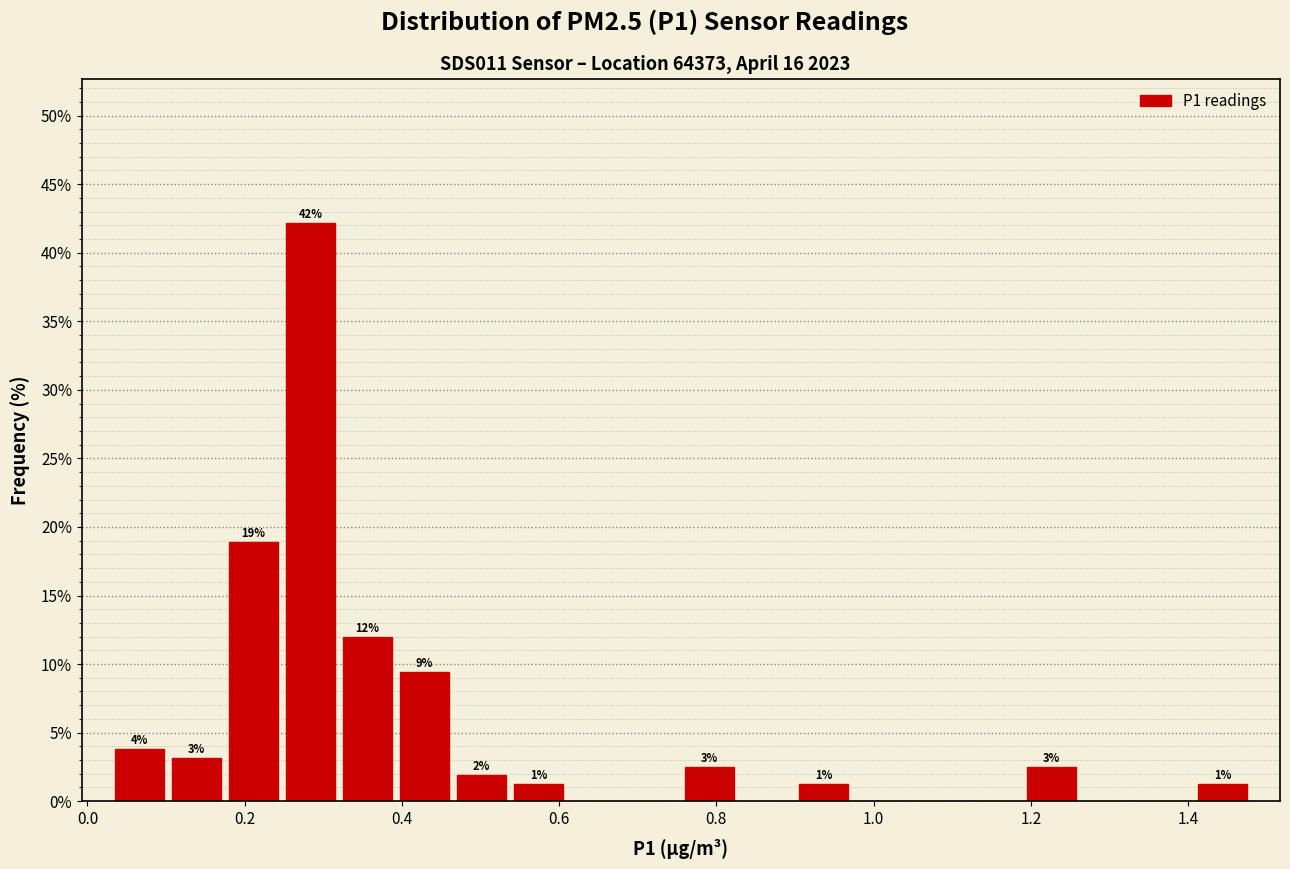

Read against the x-axis, roughly where is the centre of the tallest bar?

0.28